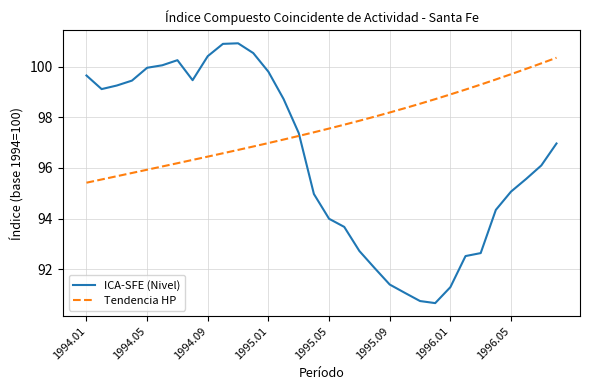

Rank the series by their average value, from highest to lowest.

Tendencia HP, ICA-SFE (Nivel)